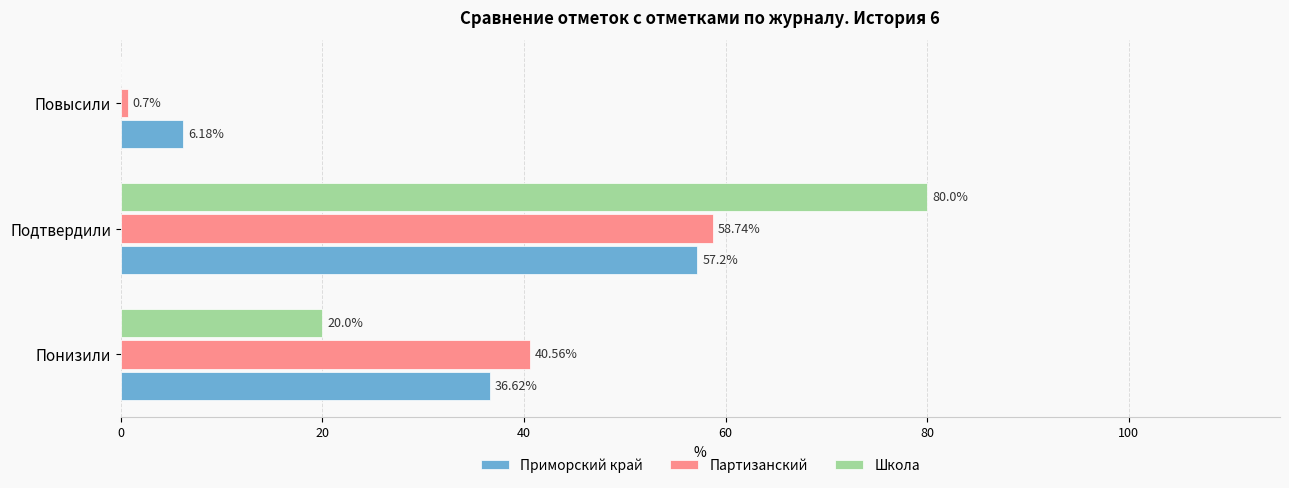

Between Понизили and Подтвердили, which series saw the biggest shift?

Школа